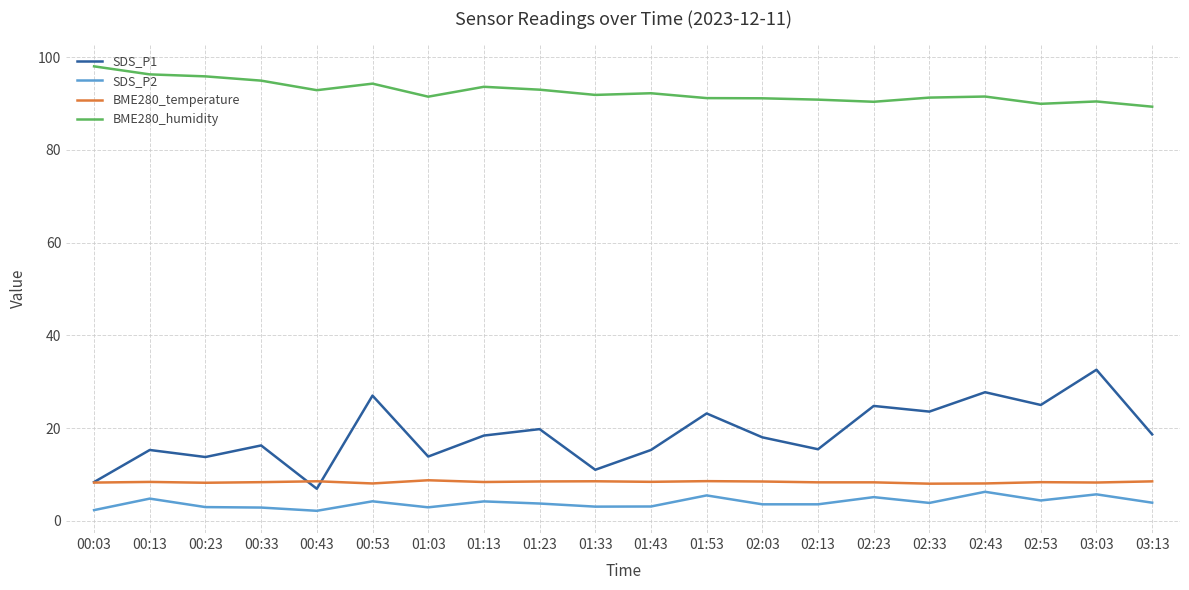

How many interior local peaks does the SDS_P1 series have?

8